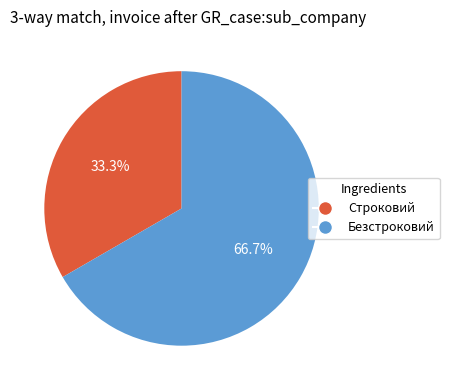

What is the ratio of the value at Безстроковий to the value at Строковий?

2.0